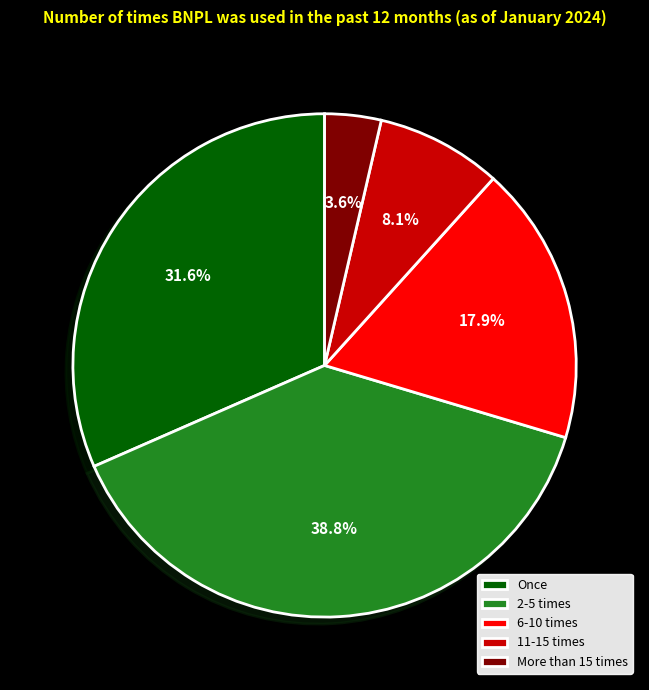

Rank the categories by value from lowest to highest.

More than 15 times, 11-15 times, 6-10 times, Once, 2-5 times